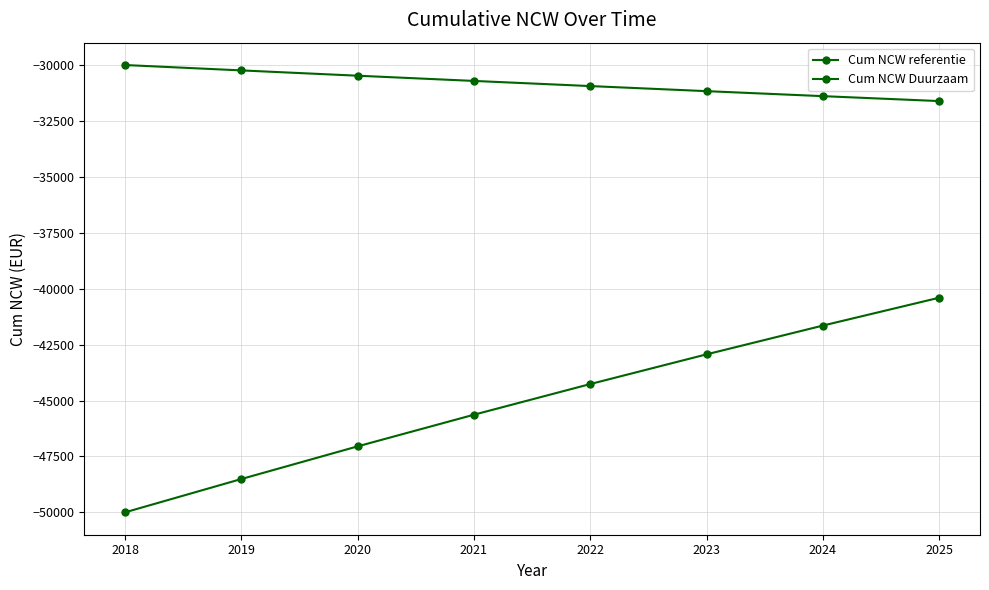

What is the difference between the Cum NCW Duurzaam values at 2021 and 2025?

5231.9